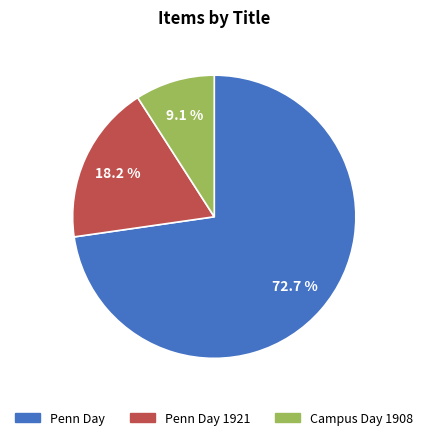

How many slices are in this pie chart?

3